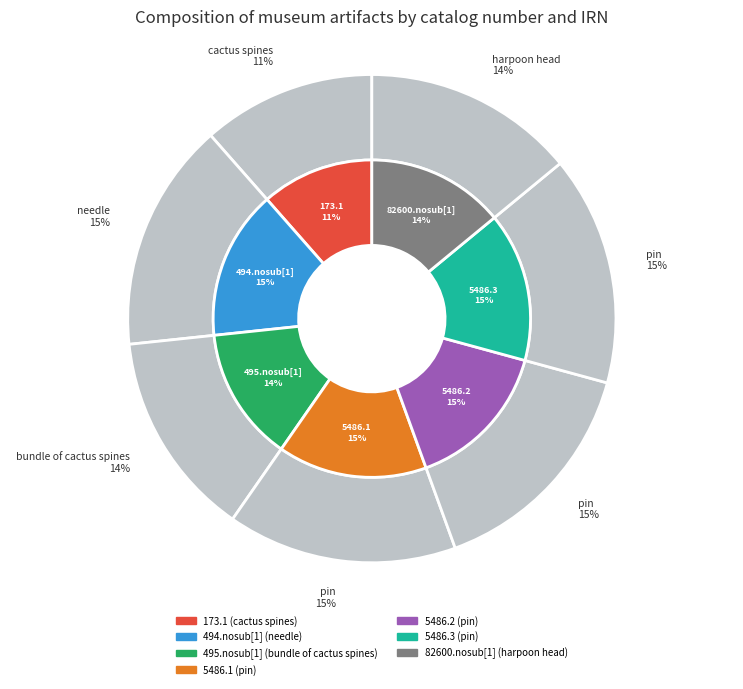

How many slices are in this pie chart?

7